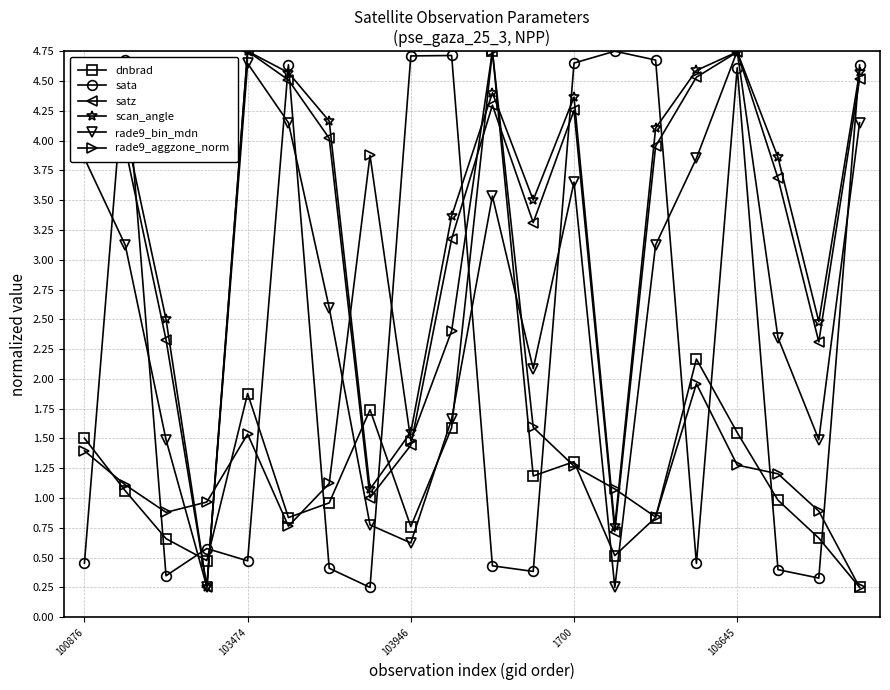

True or false: satz has more than 2 points higher than both neighbors.

True